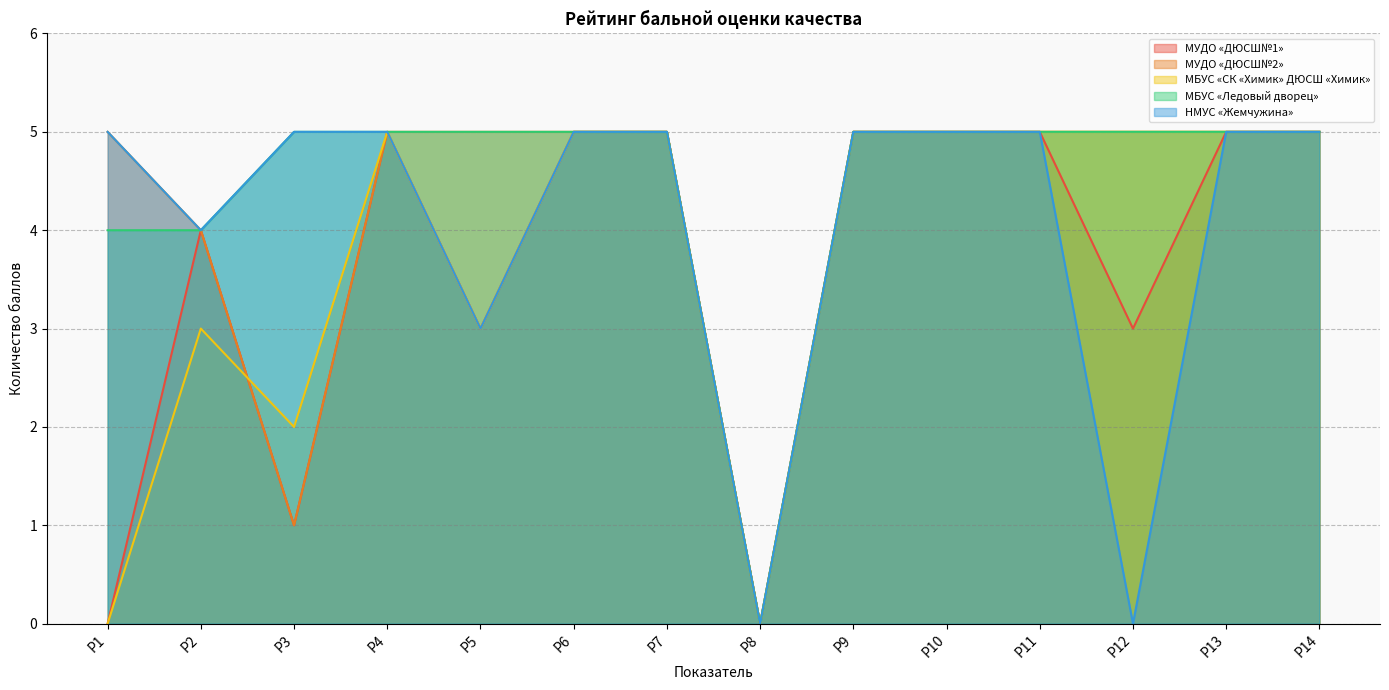

At Р6, list the series in order from largest to smallest.

МУДО «ДЮСШ№1», МУДО «ДЮСШ№2», МБУС «СК «Химик» ДЮСШ «Химик», МБУС «Ледовый дворец», НМУС «Жемчужина»